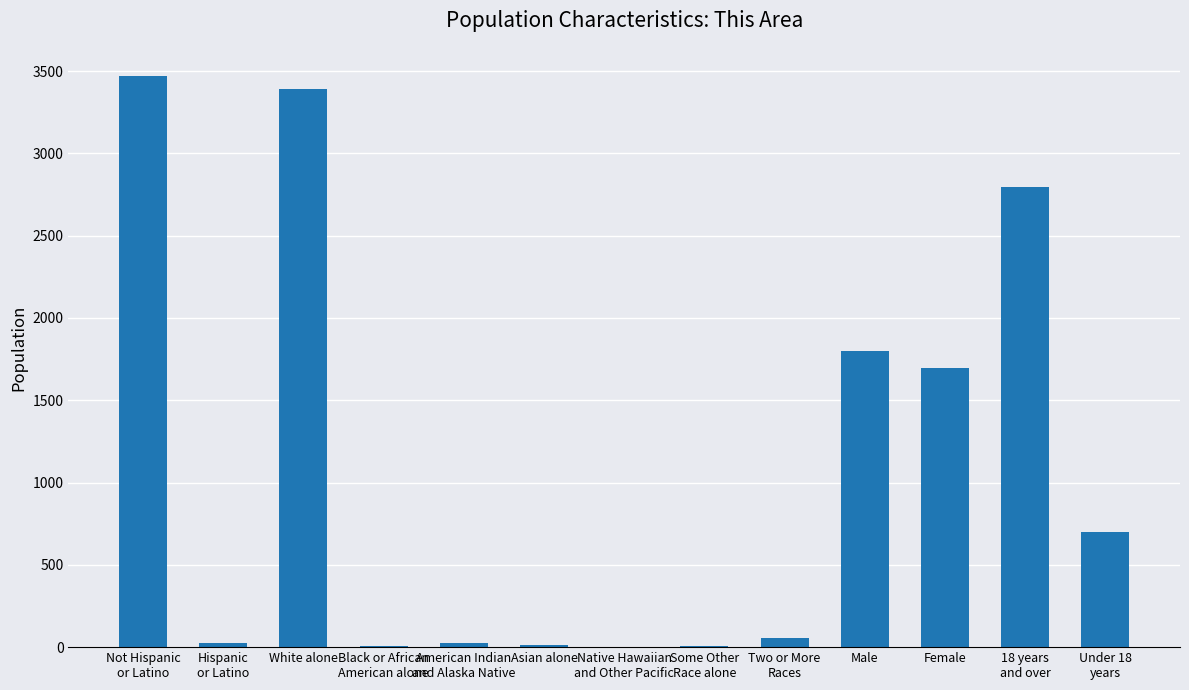

At which label is the value closest to 1734?

Female